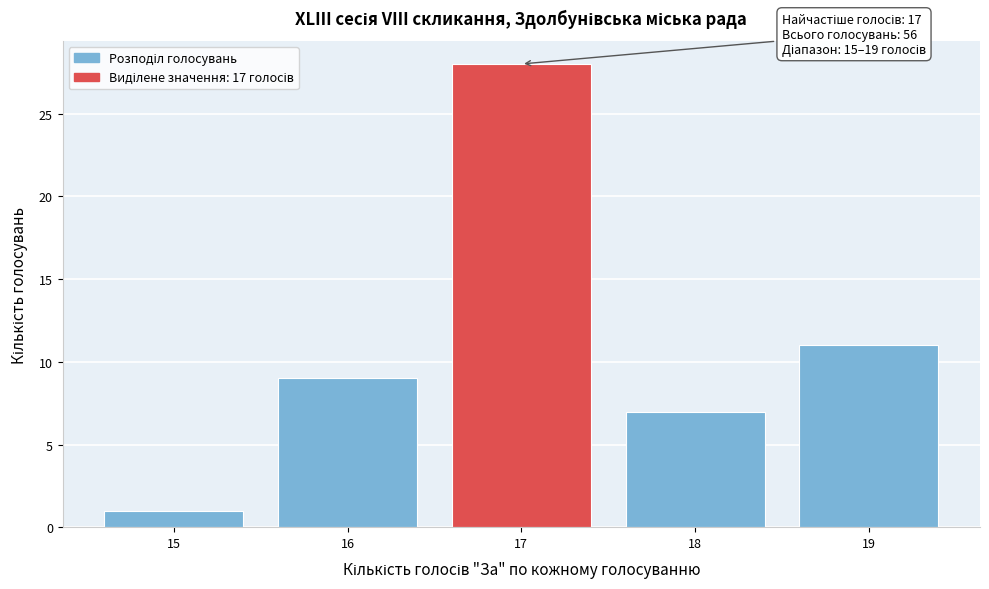

Reading left to right, list all the values displayed in this chart.

15=1	16=9	17=28	18=7	19=11